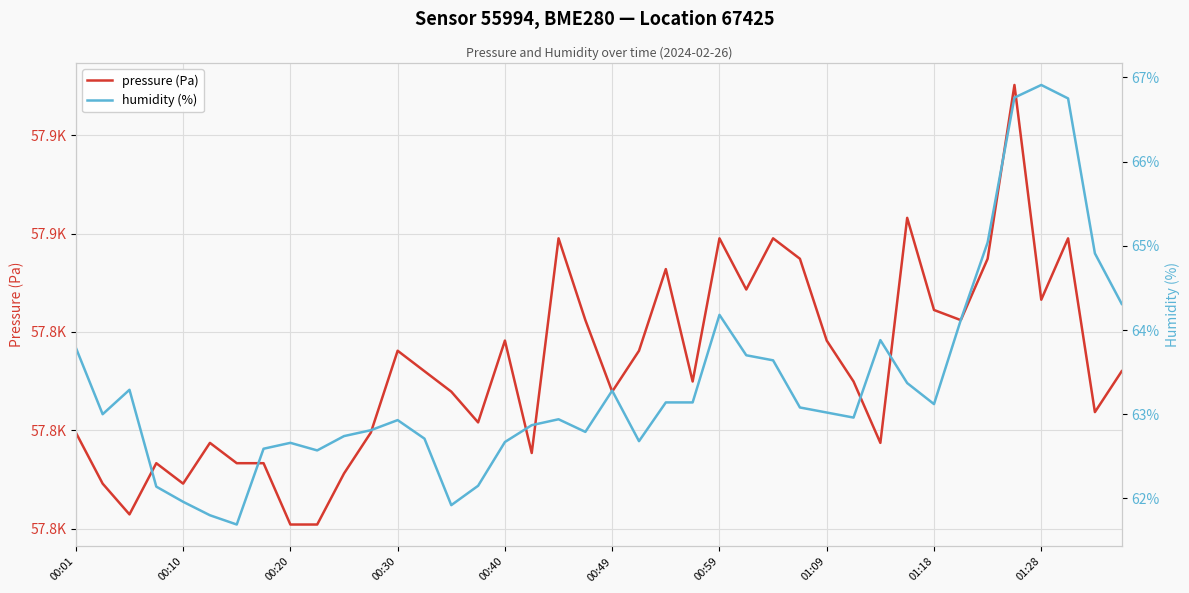

What is the difference between the maximum and second lowest values in the pressure (Pa) series?

89.3